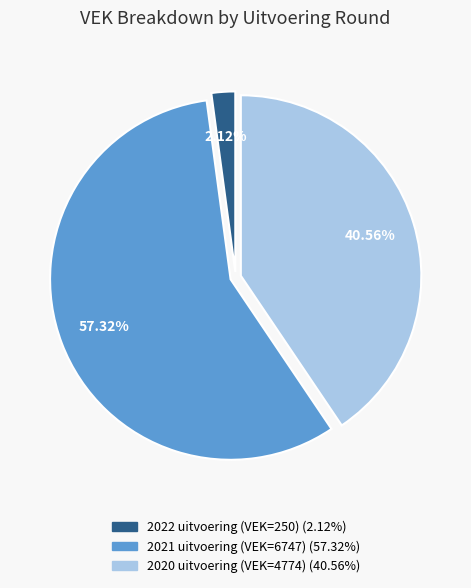

Rank the categories by value from highest to lowest.

2021 uitvoering (VEK=6747), 2020 uitvoering (VEK=4774), 2022 uitvoering (VEK=250)